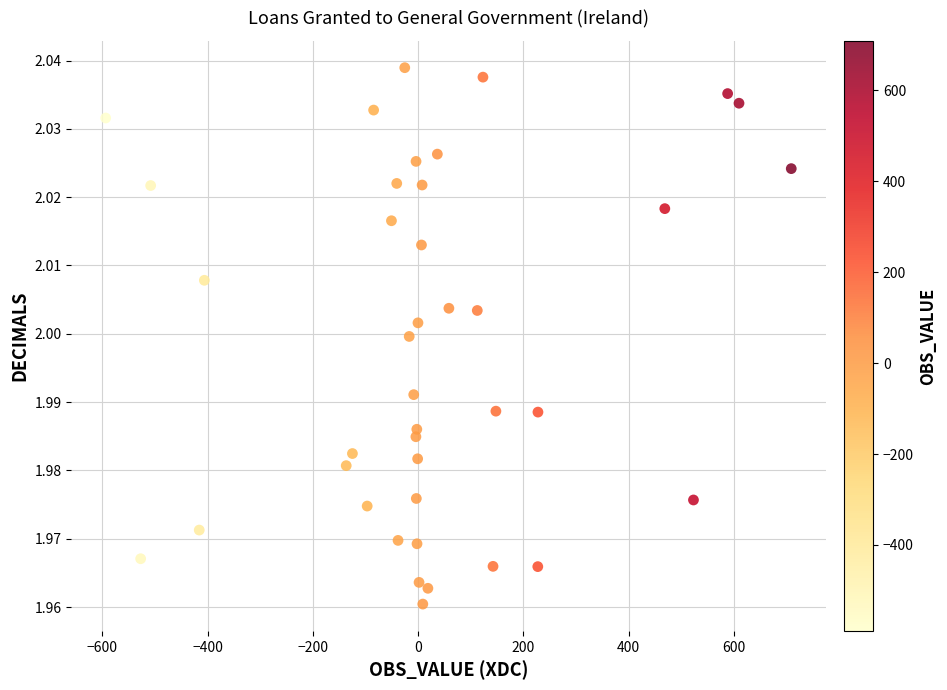

What is the range of X values (max minus min)?

1302.8